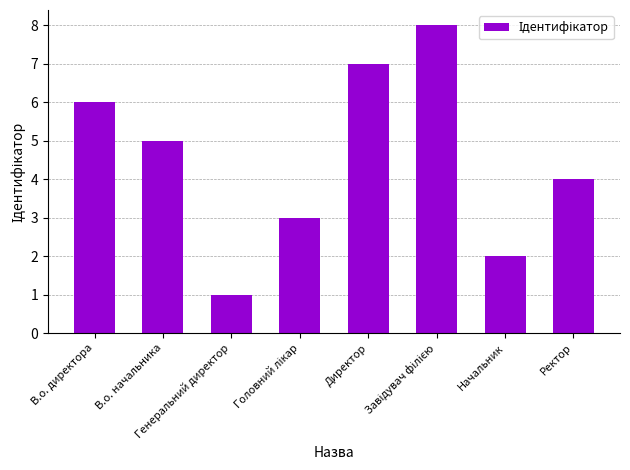

The value at Ректор is 6. True or false?

False